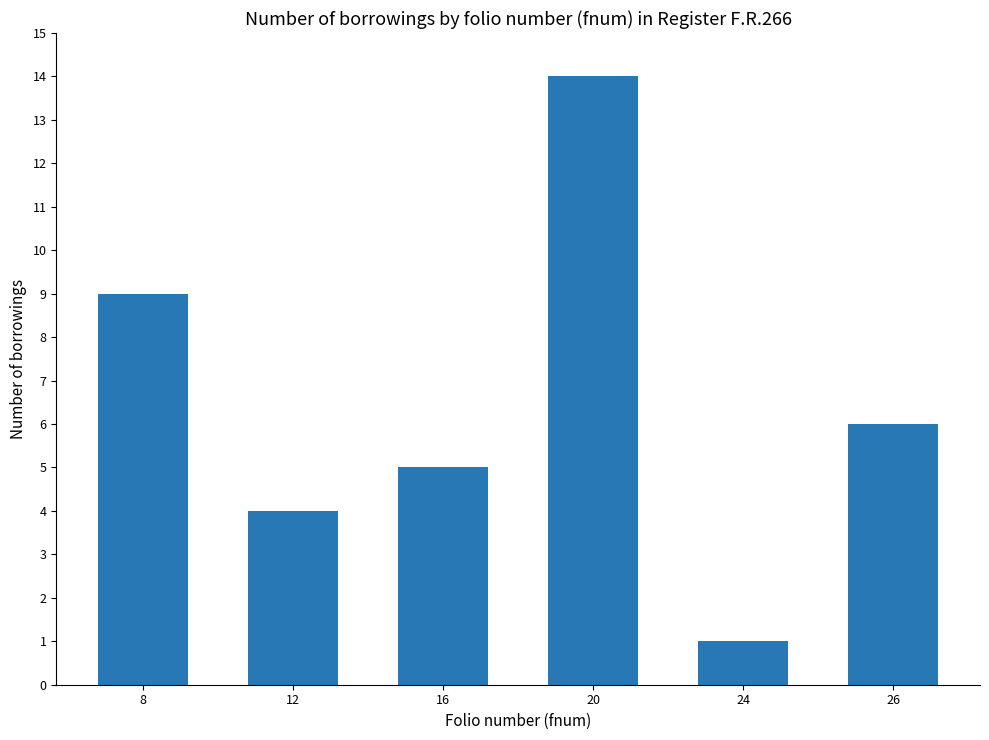

What is the value of the 2nd bar from the left?

4